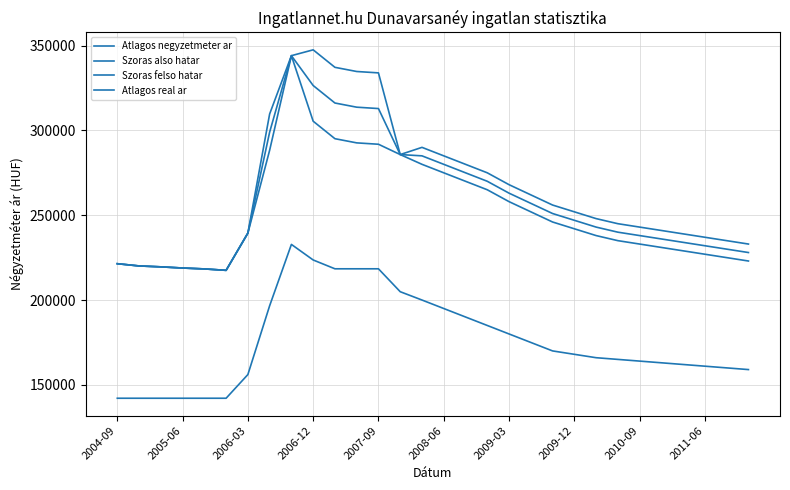

Where is Szoras felso hatar nearest to the value 282501?

2008-06